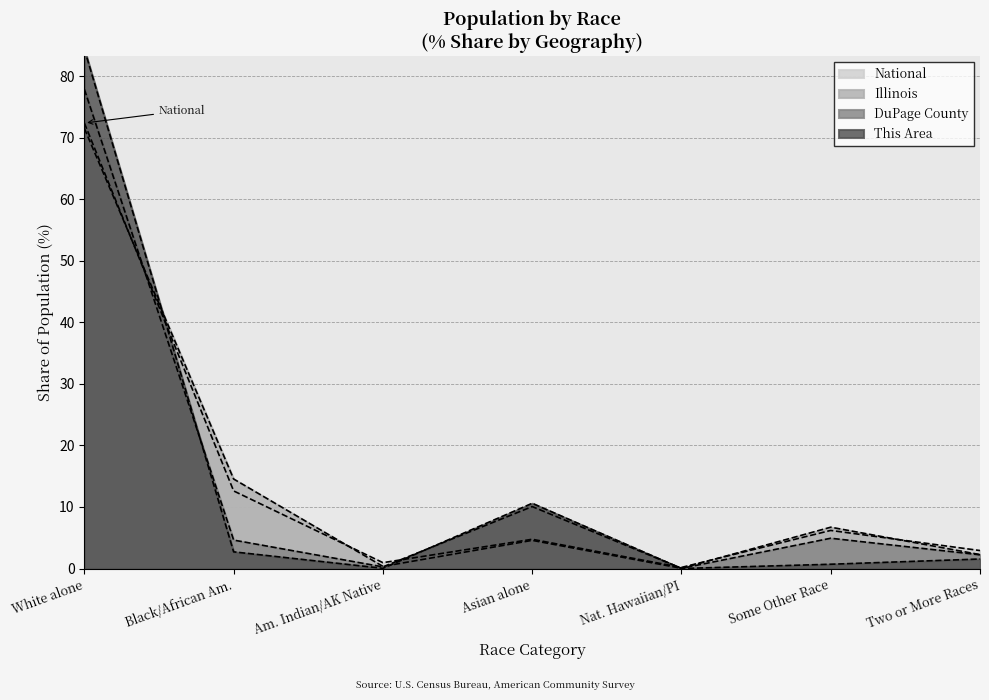

What is the sum of the DuPage County values at Black/African Am. and Nat. Hawaiian/PI?

4.6